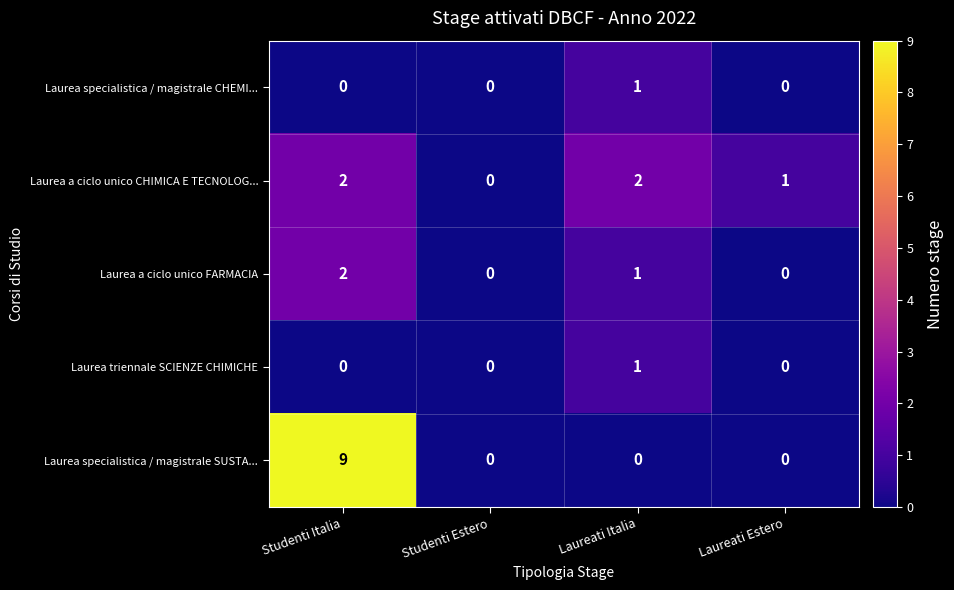

What is the total value across all series at Laureati Estero?

1